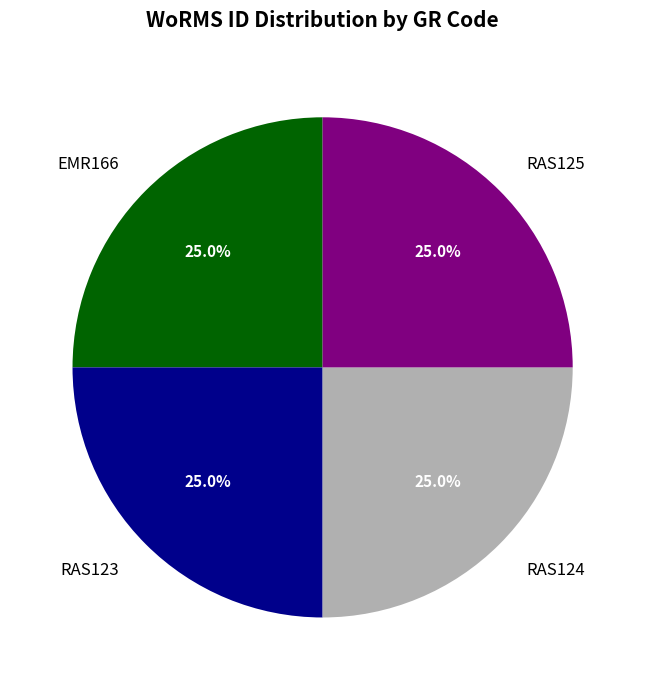

What percentage is NOT represented by RAS125?

75.0%